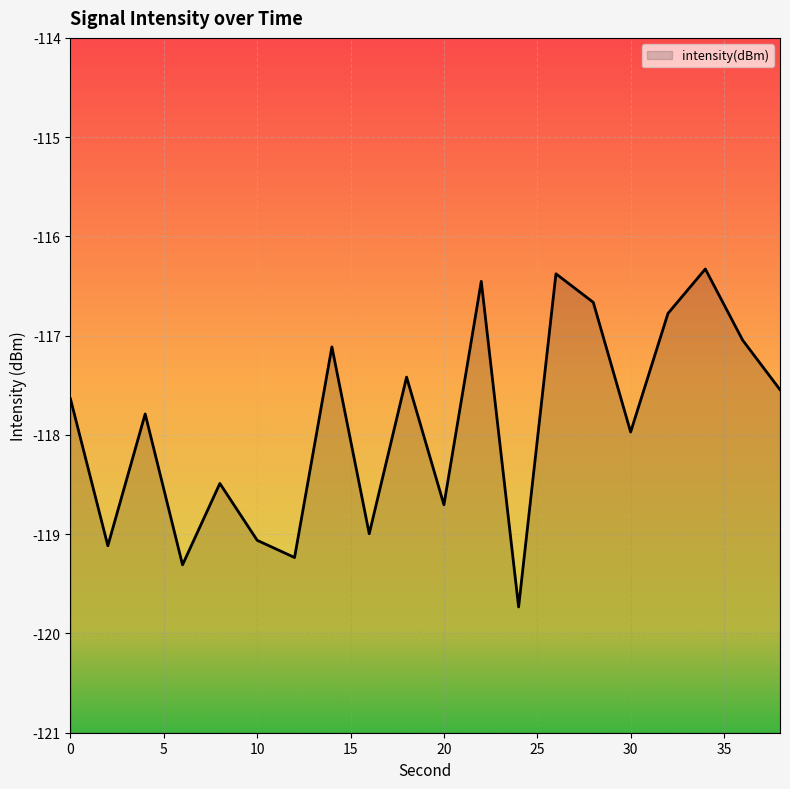

Between 12 and 2, which is larger?

2